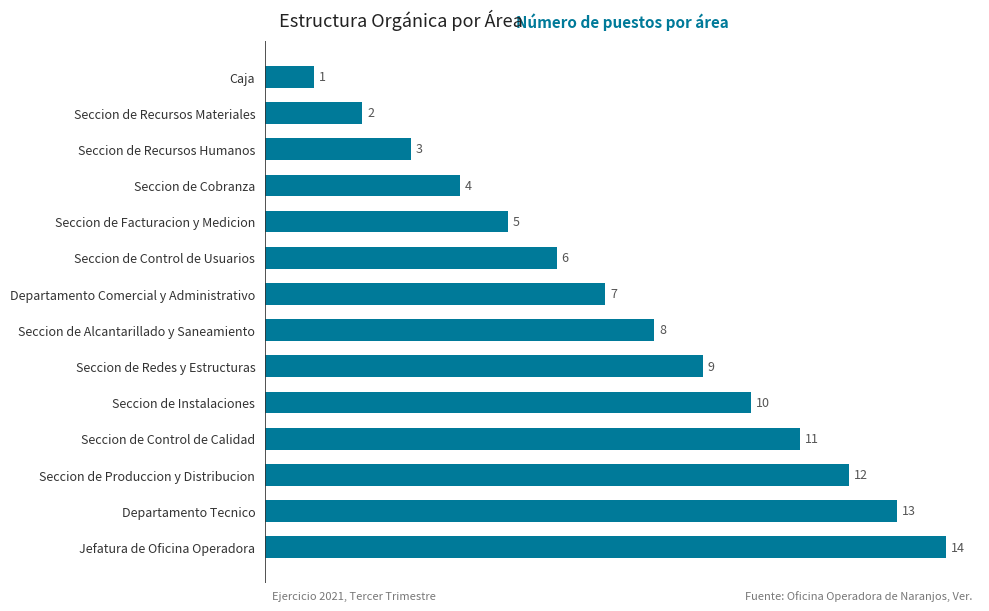

Are the bars grouped side by side (vs. stacked)?

No